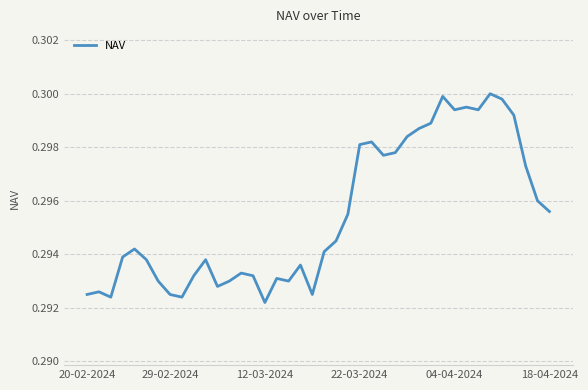

How many points are higher than both their immediate neighbors (excluding endpoints)?

10